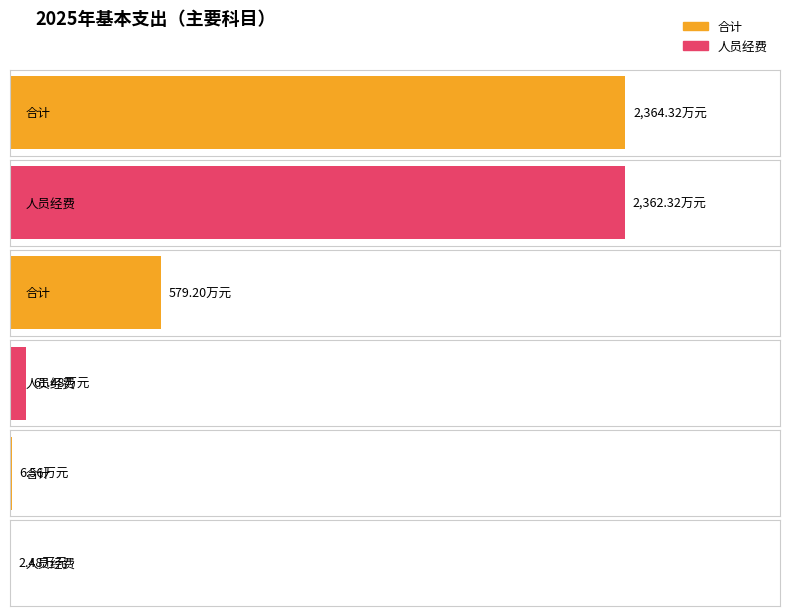

What is the sum of all 人员经费 values?

2426.3